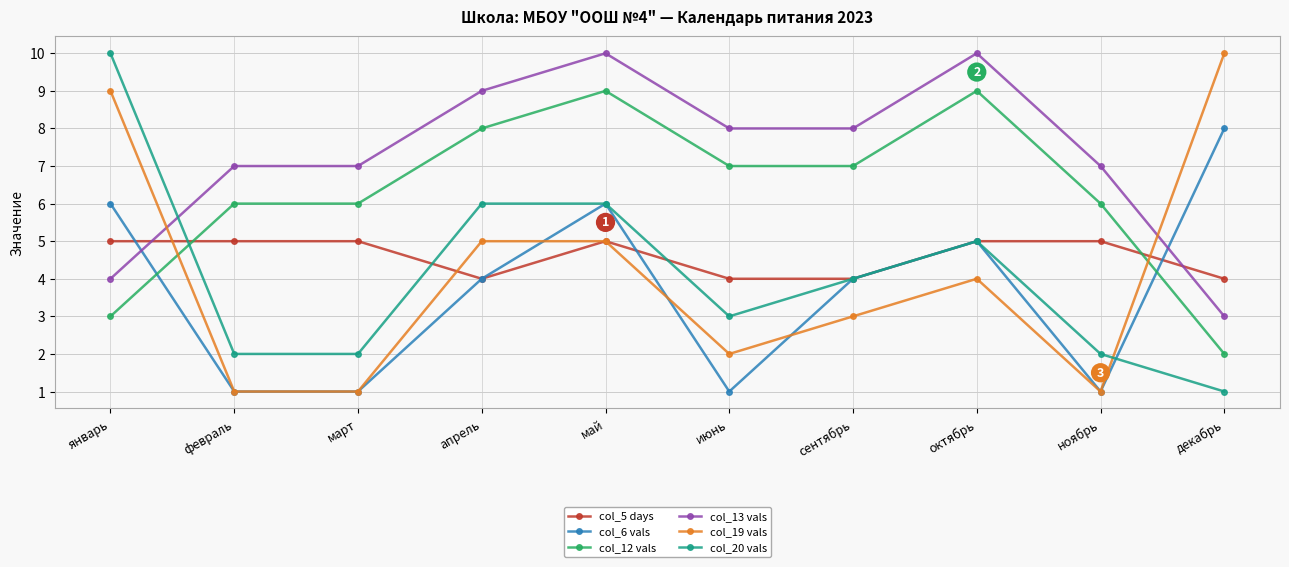

What is the approximate value of col_12 vals at декабрь?

2